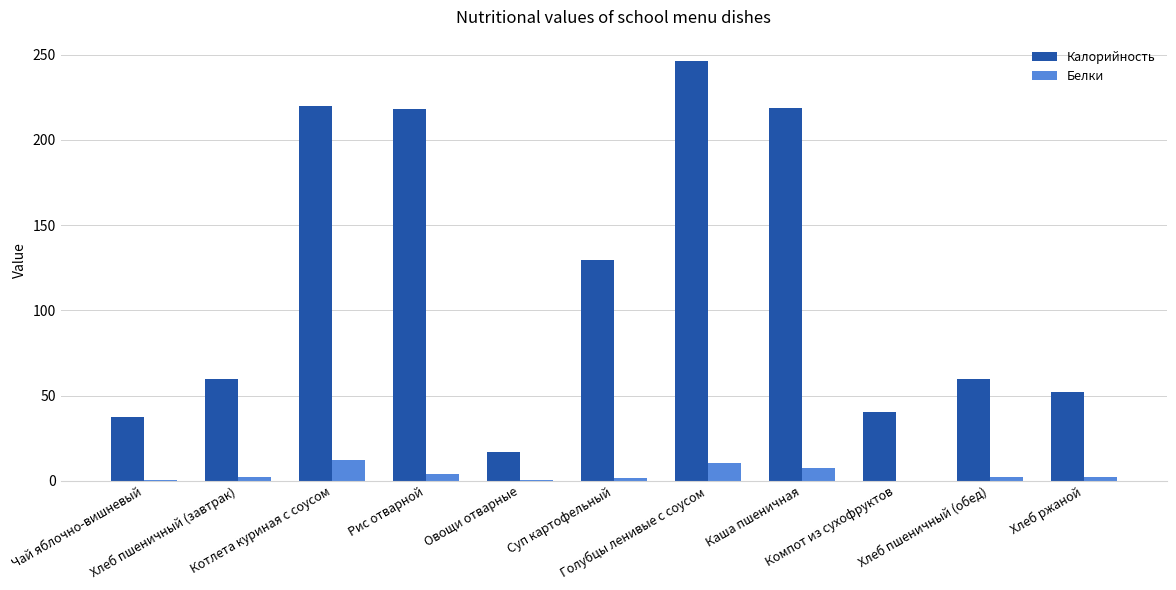

Which series has the largest total across all categories?

Калорийность